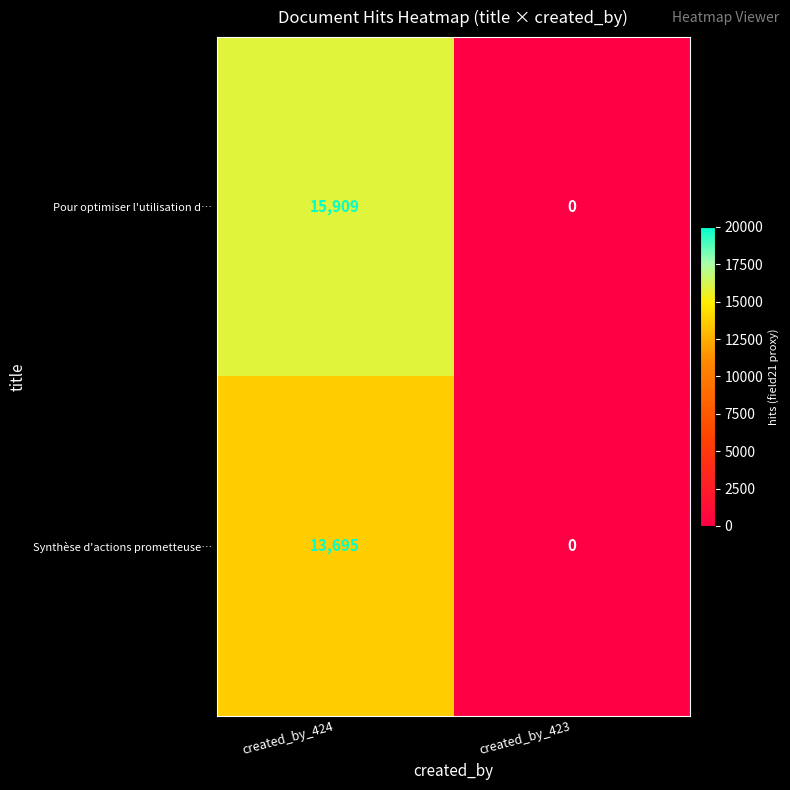

Which category has the lowest value across all series?

created_by_423